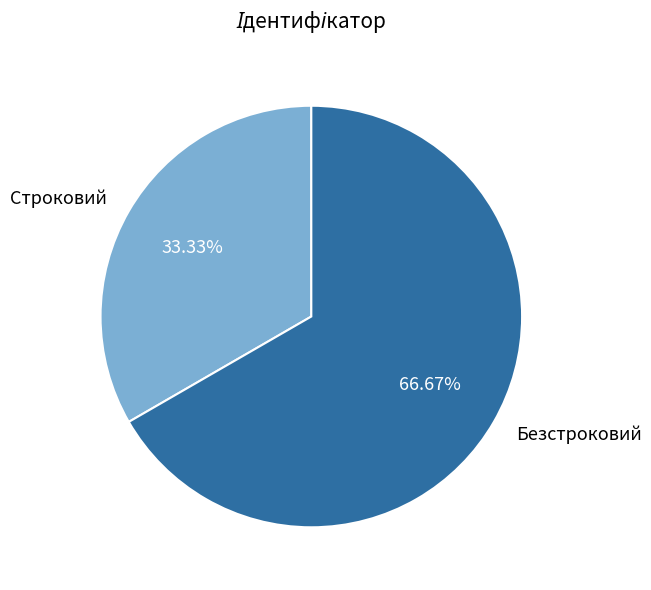

The Строковий slice represents 33% of the pie. True or false?

True